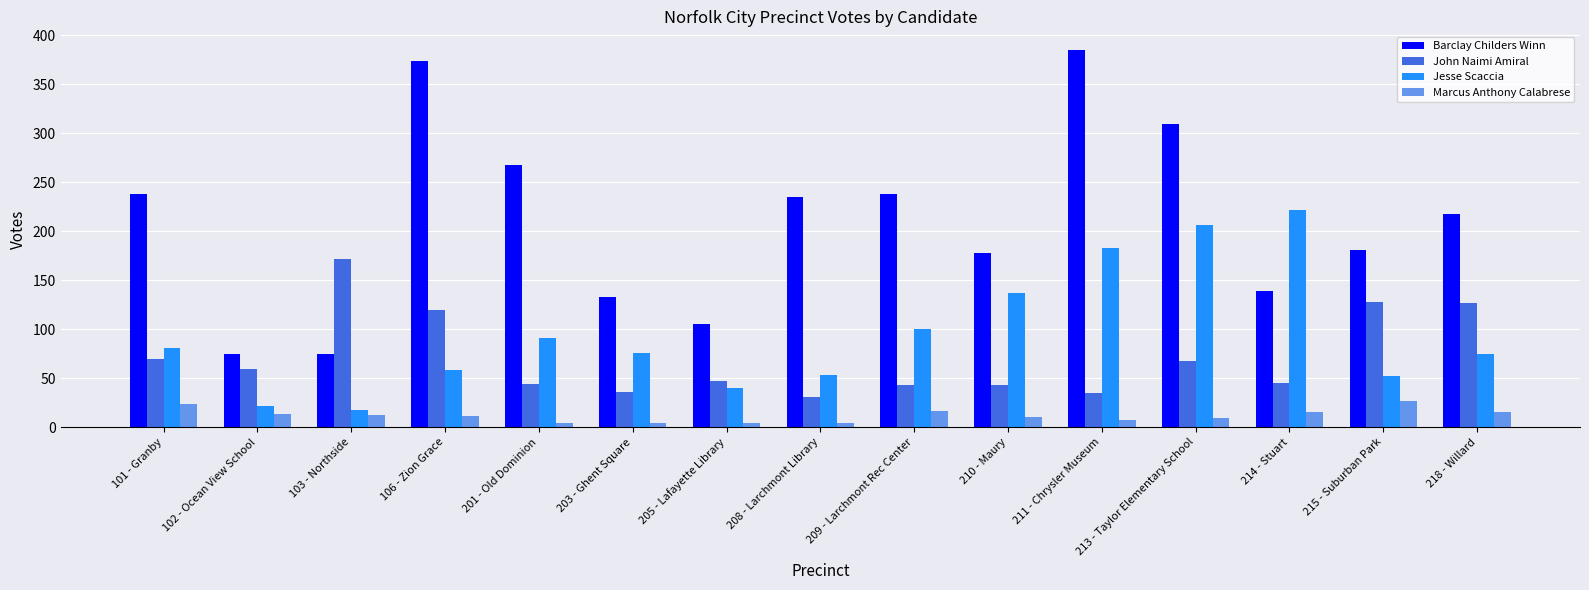

What is the label of the 3rd bar from the right?

214 - Stuart